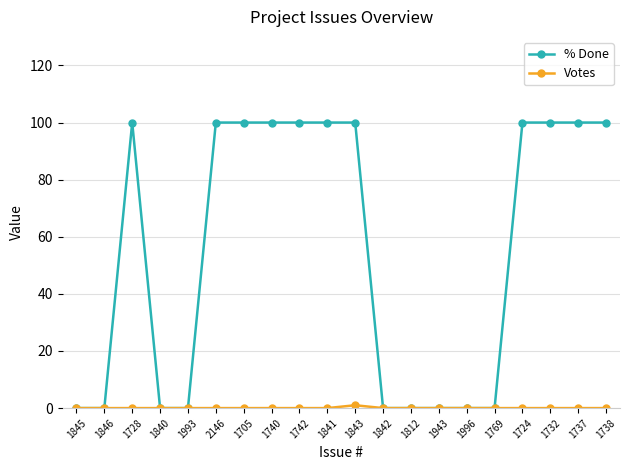

What is the average value of the % Done series?

55